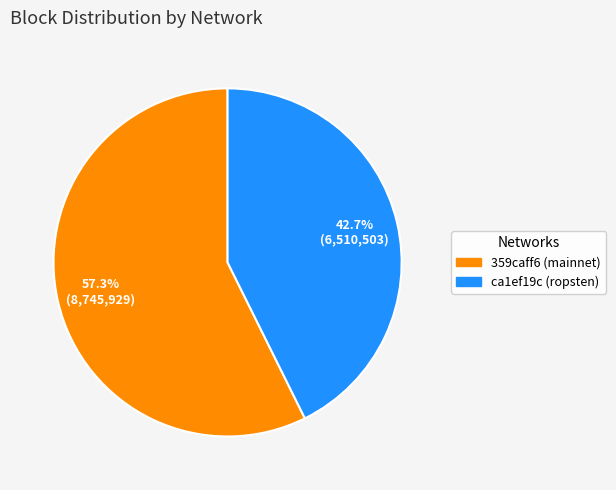

Which category accounts for the majority?

359caff6 (mainnet)